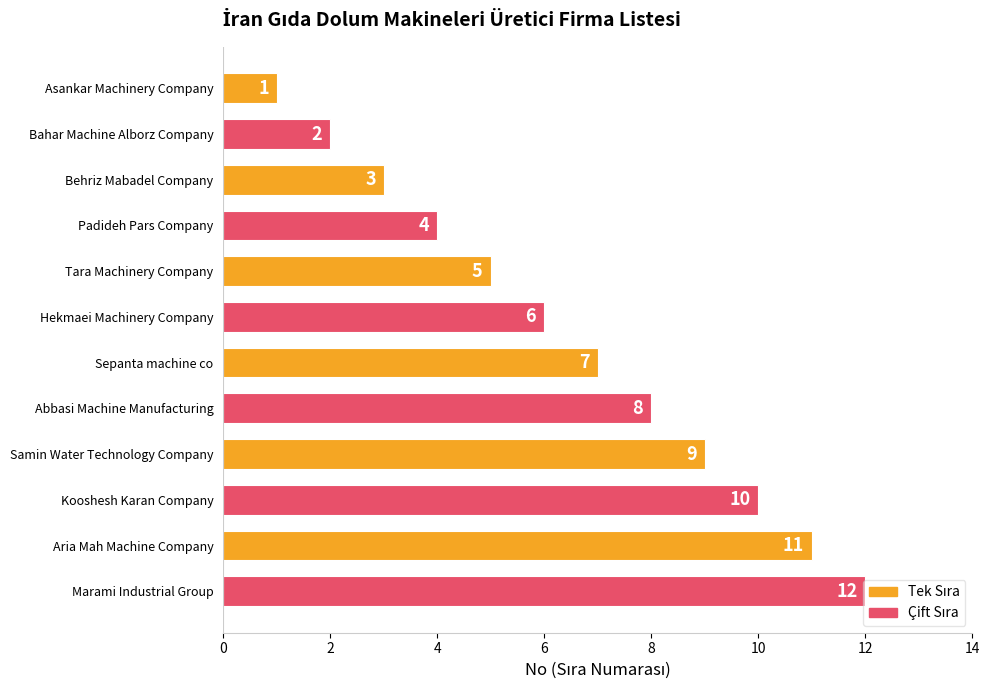

True or false: the data shows 16 at Marami Industrial Group.

False